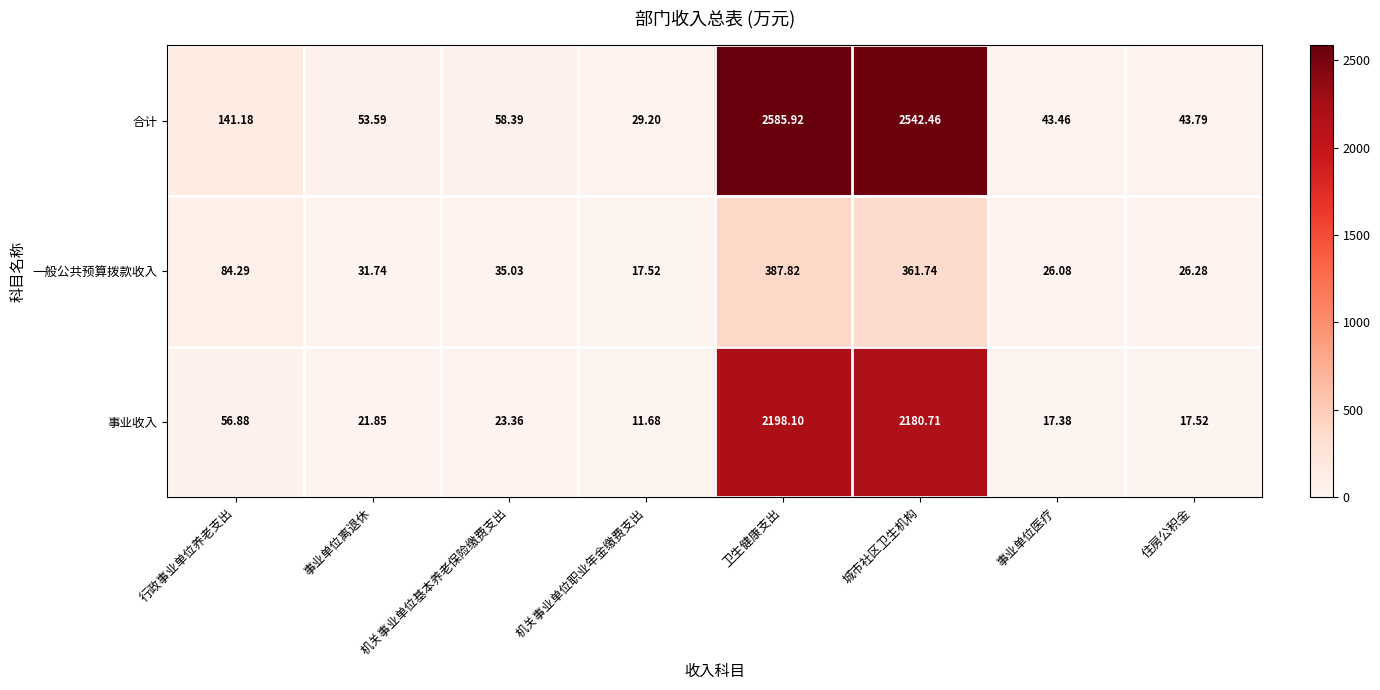

Which series changed the most between 机关事业单位职业年金缴费支出 and 城市社区卫生机构?

合计